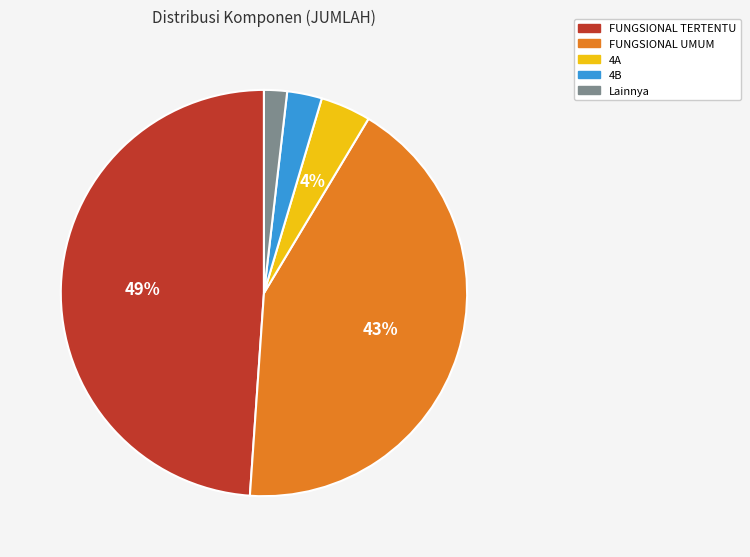

What is the smallest slice in the pie chart?

Lainnya